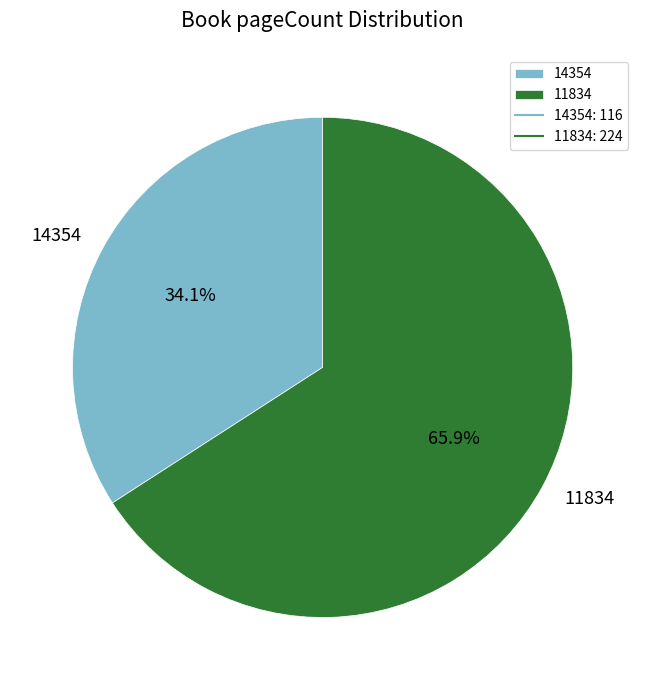

The 11834 slice represents 80% of the pie. True or false?

False